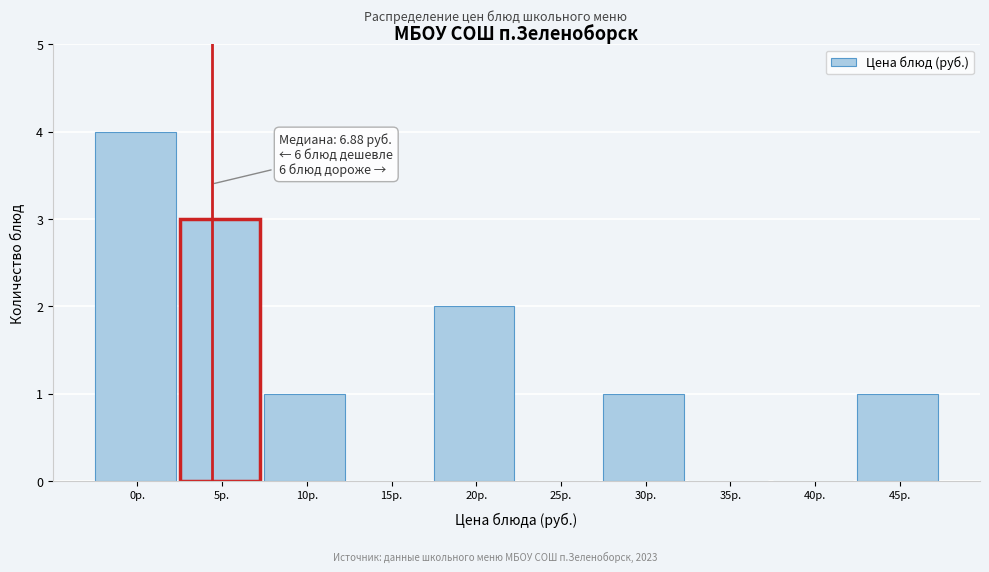

Reading right to left, extract all data points from this chart.

45р.=1	40р.=0	35р.=0	30р.=1	25р.=0	20р.=2	15р.=0	10р.=1	5р.=3	0р.=4